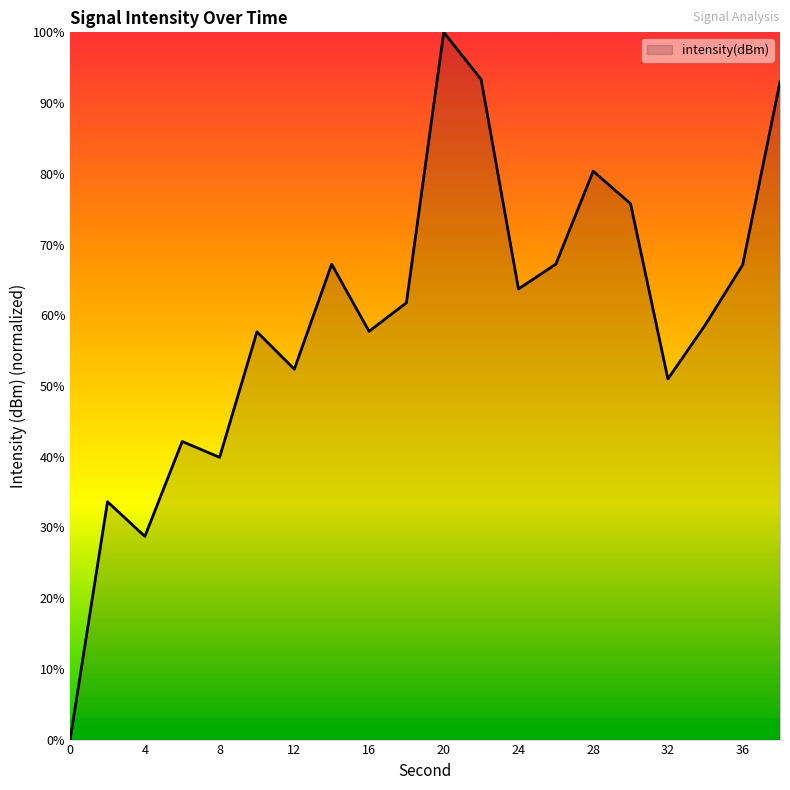

What is the average value?

59.6